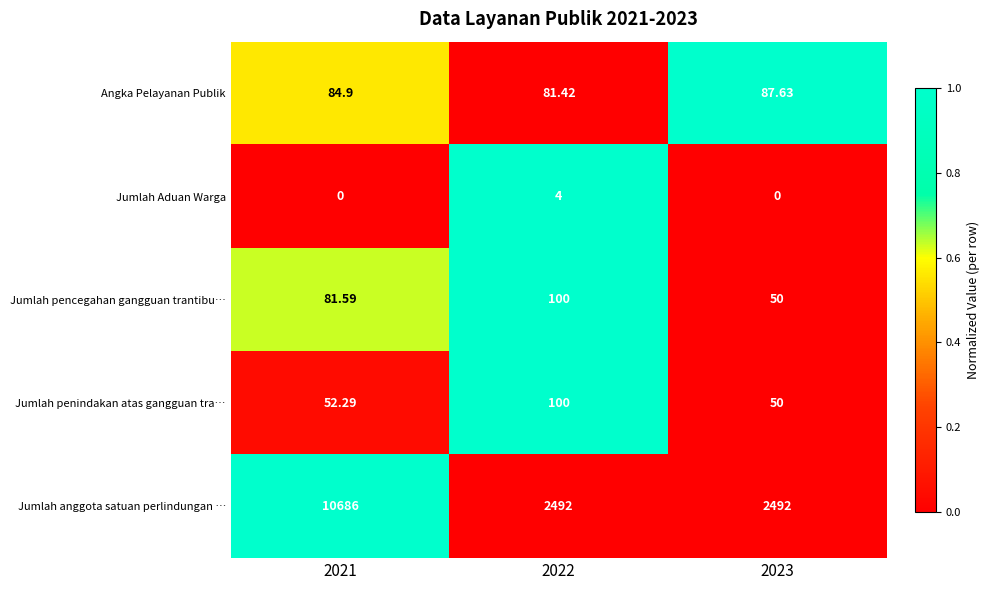

Is the value of Jumlah anggota satuan perlindungan … at 2023 greater than the value of Jumlah pencegahan gangguan trantibu… at 2022?

Yes